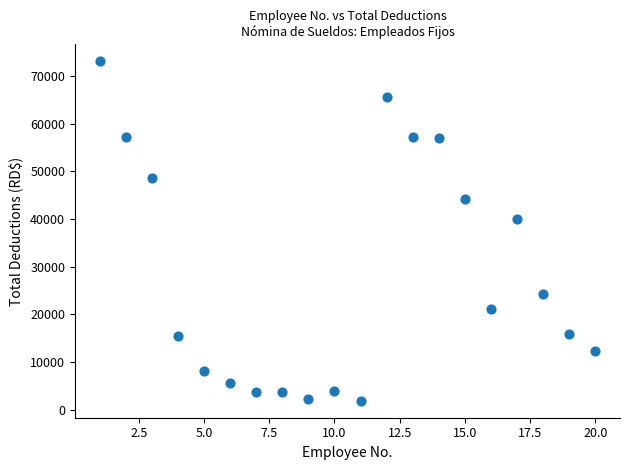

What is the range of Y values (max minus min)?

71188.4